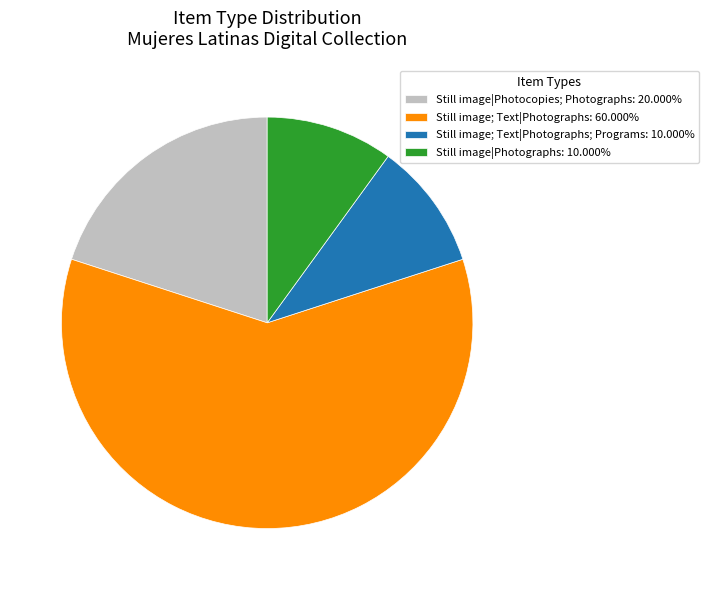

Is there any slice that represents more than half of the pie?

Yes